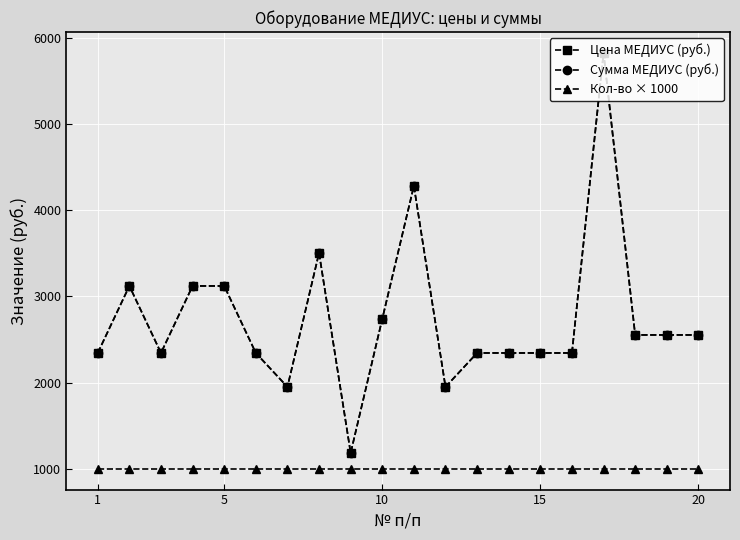

At which category does the chart reach its minimum across all series?

1